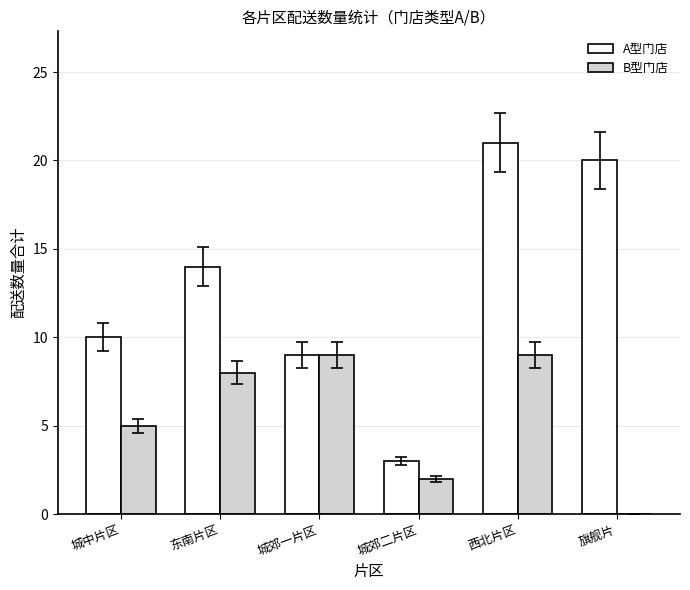

Reading right to left, transcribe all the data shown in this chart.

A型门店: 20	21	3	9	14	10
B型门店: 0	9	2	9	8	5